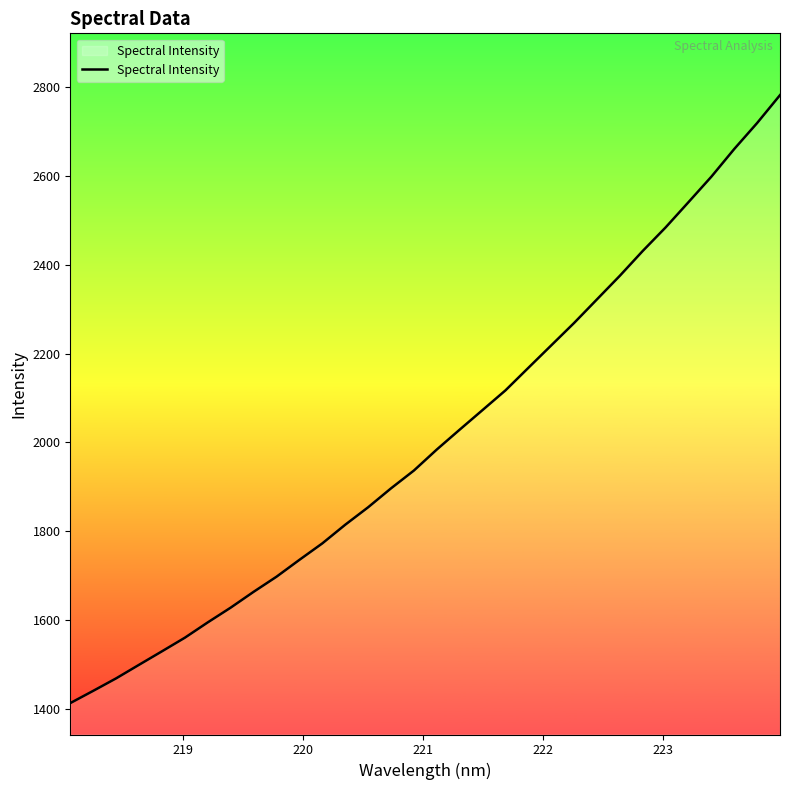

What is the maximum value shown in the chart?

2781.5